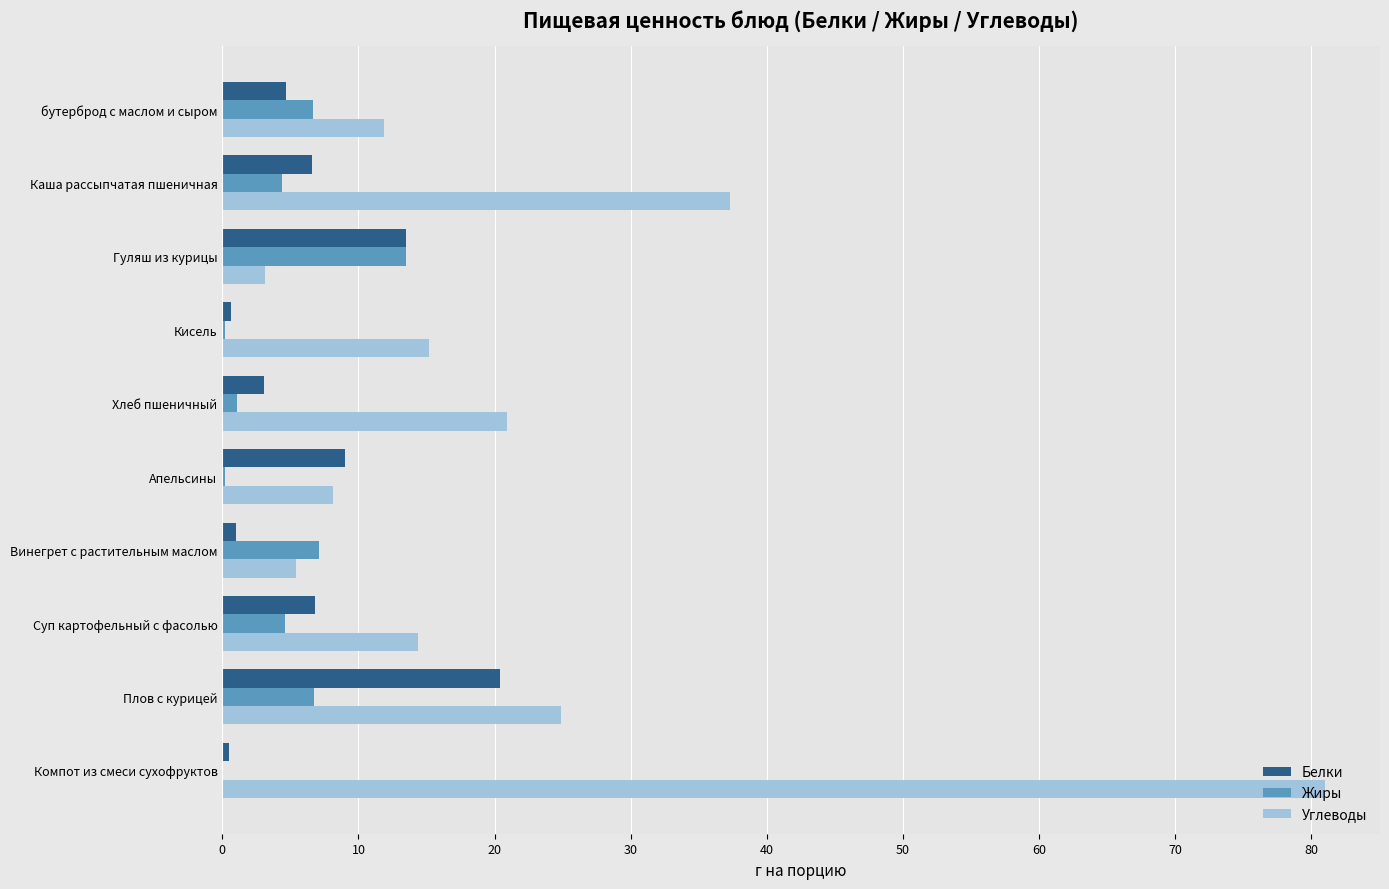

The Углеводы series shows 24.1 at Суп картофельный с фасолью. True or false?

False